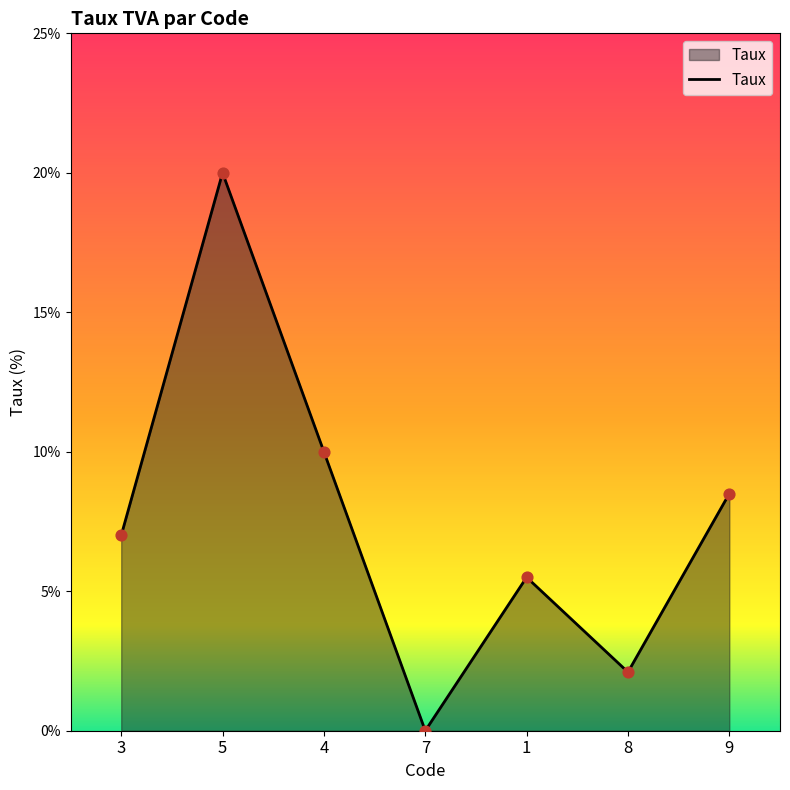

Between 4 and 8, which is larger?

4